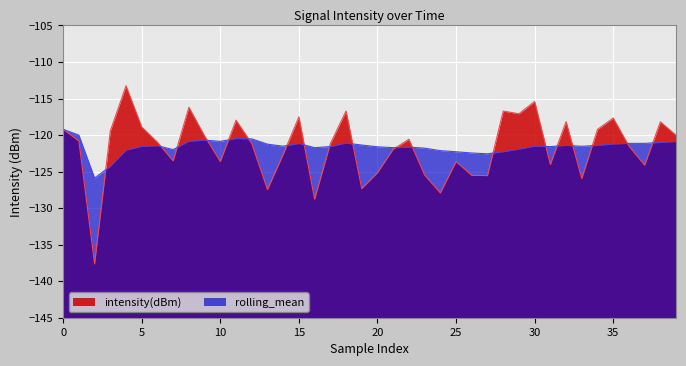

True or false: intensity(dBm) and rolling_mean intersect in this chart.

True